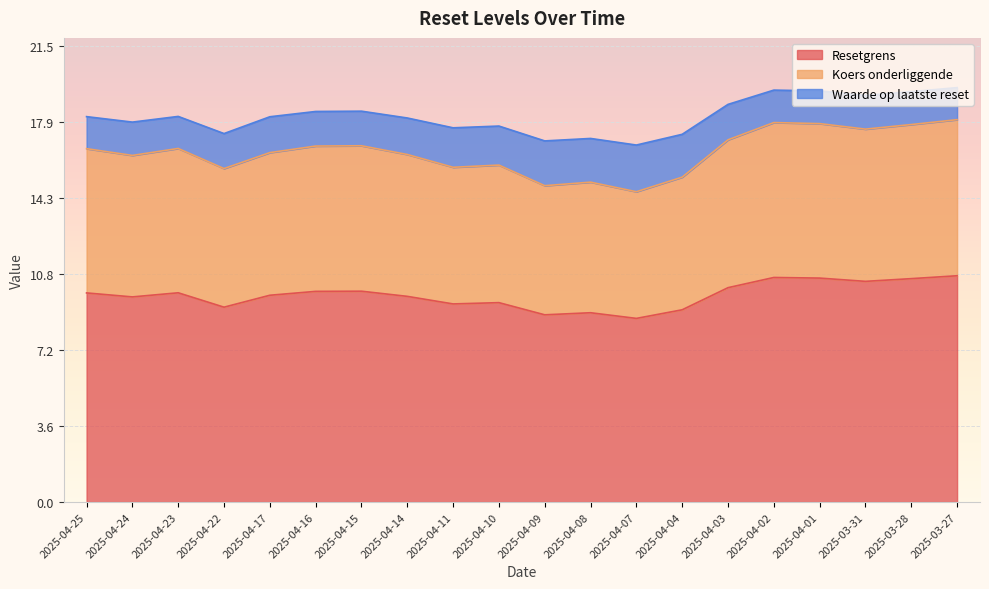

Which category has the highest value in the Koers onderliggende series?

2025-03-27